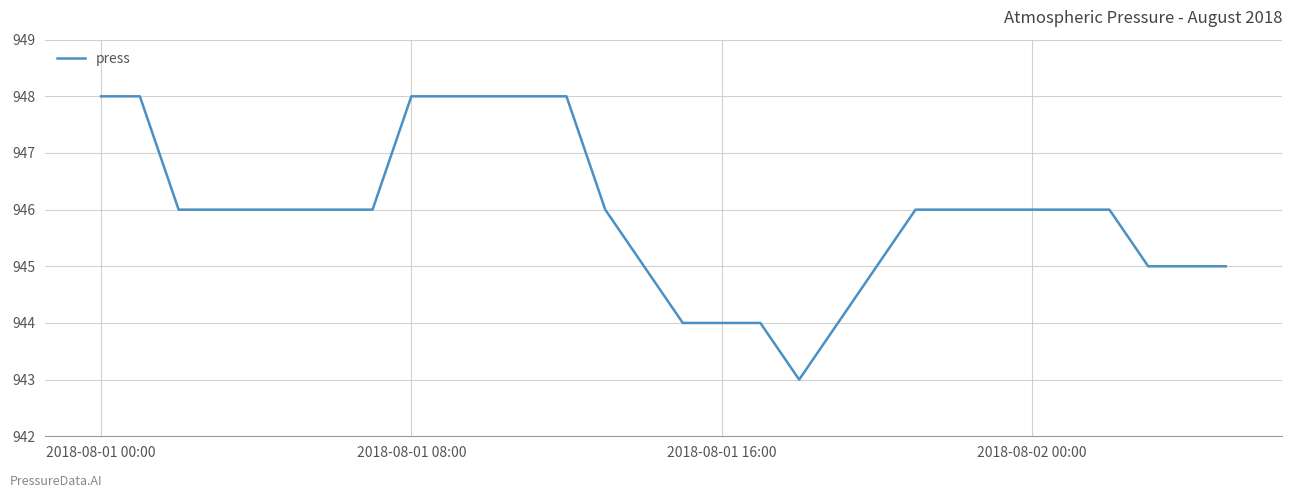

What is the difference between the maximum and minimum values?

5